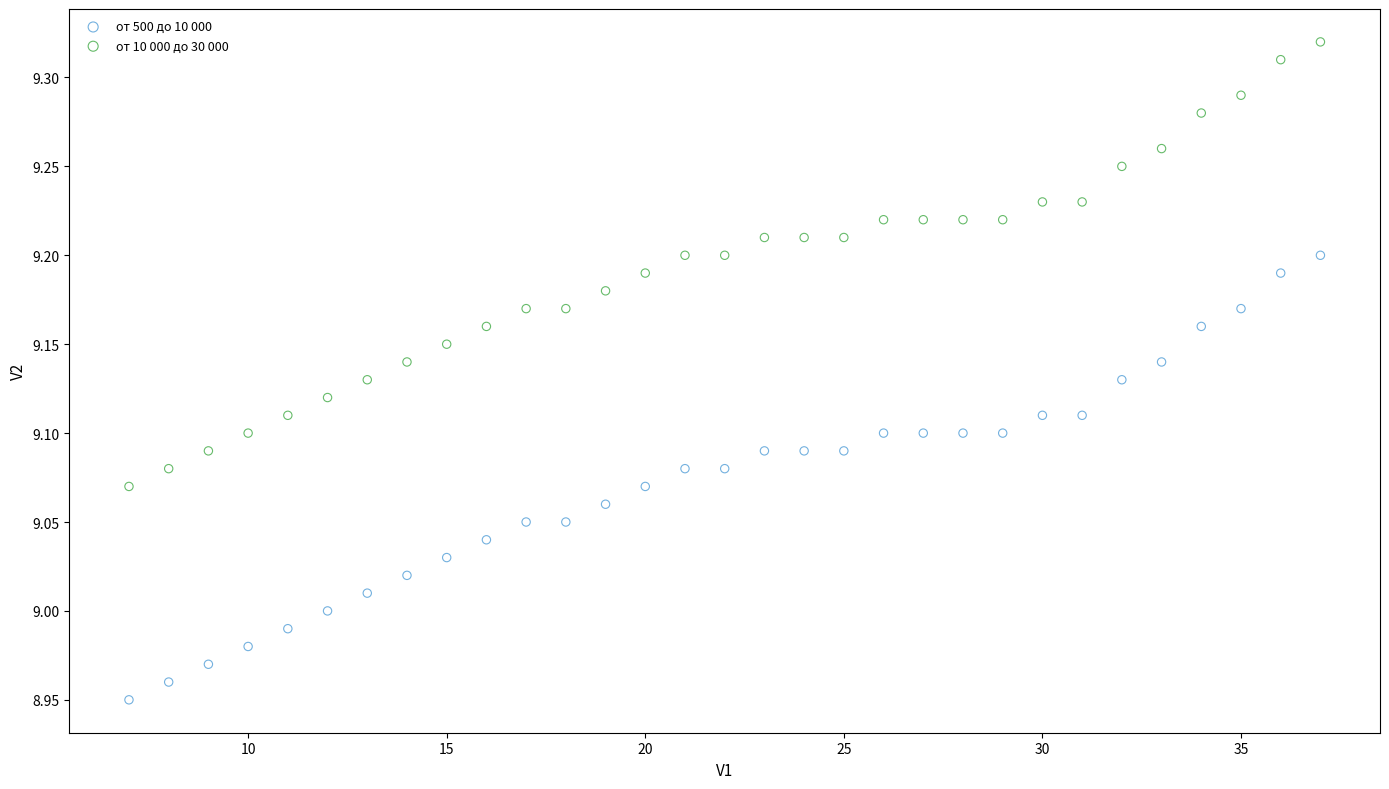

Which series reaches the maximum Y coordinate?

от 10 000 до 30 000